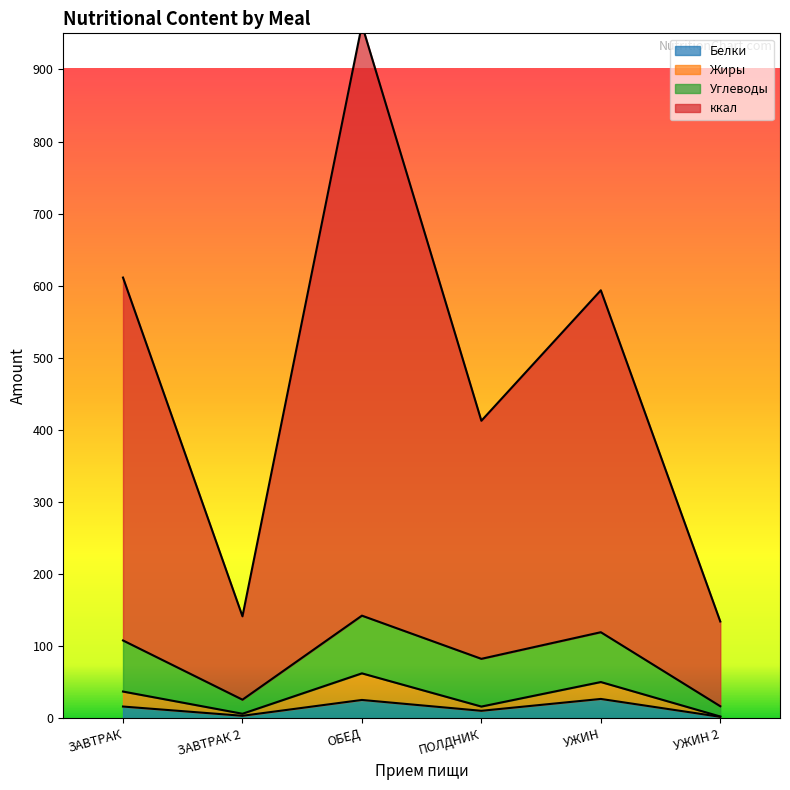

True or false: ккал has a value of 611.3 at ЗАВТРАК.

True